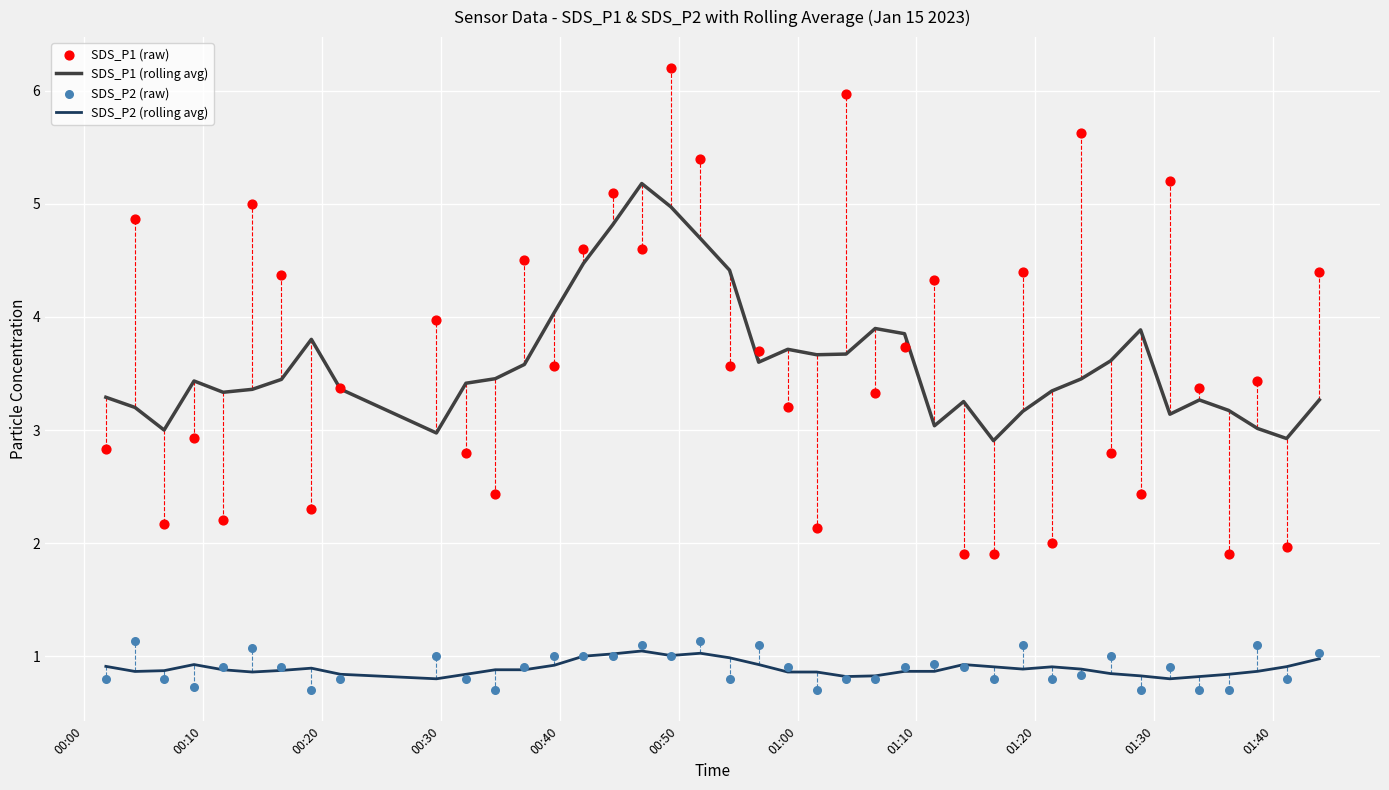

What are all the series names shown in the legend?

SDS_P1 (rolling avg), SDS_P2 (rolling avg), SDS_P1 (raw), SDS_P2 (raw)